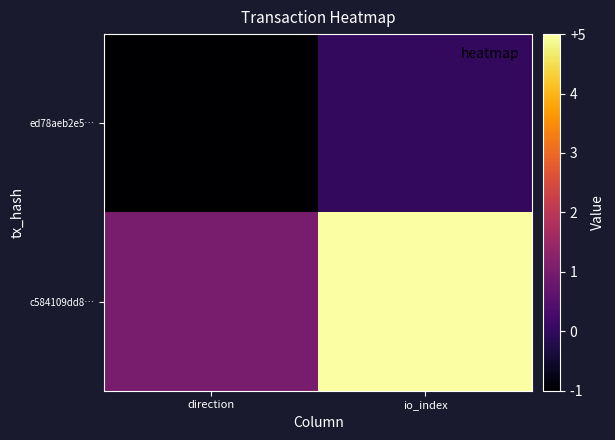

Rank the series by their average value, from highest to lowest.

c584109dd8…, ed78aeb2e5…